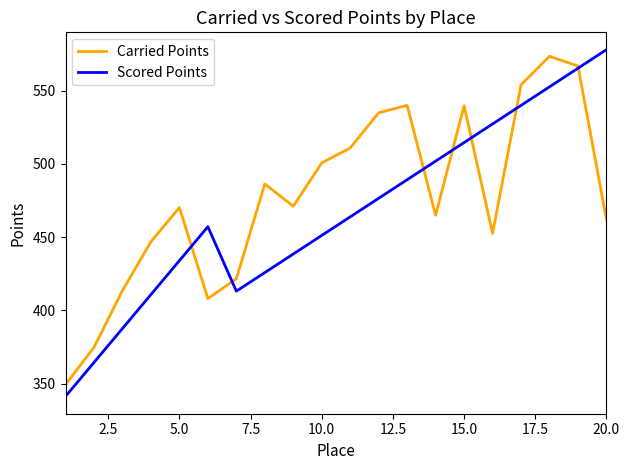

In Carried Points, how many points are lower than both neighbors (excluding endpoints)?

4